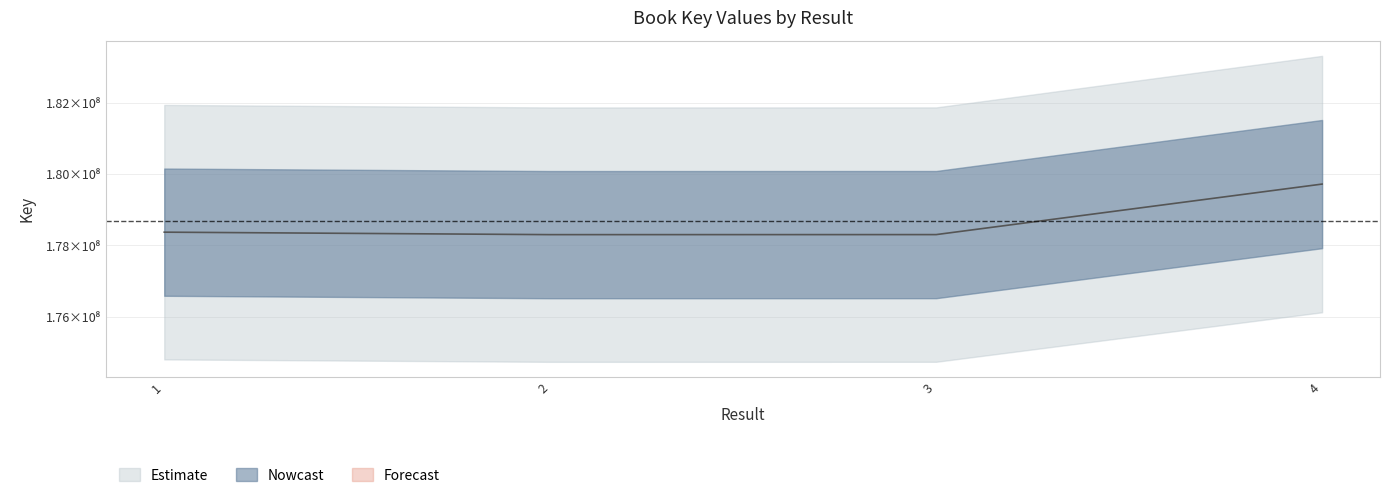

What is the average value?

178674447